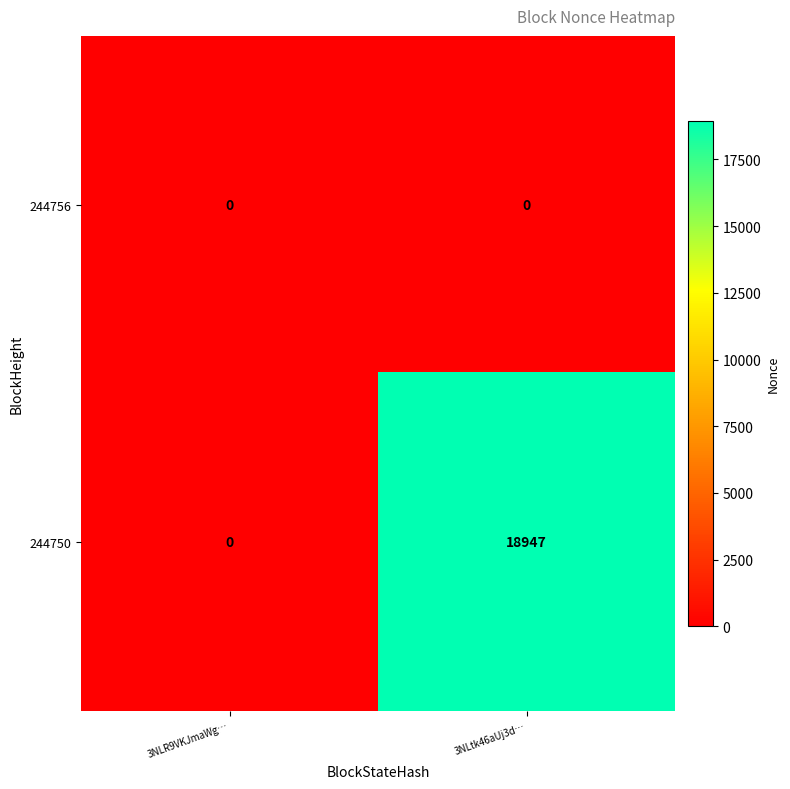

At which category does the chart reach its peak across all series?

3NLtk46aUj3d…